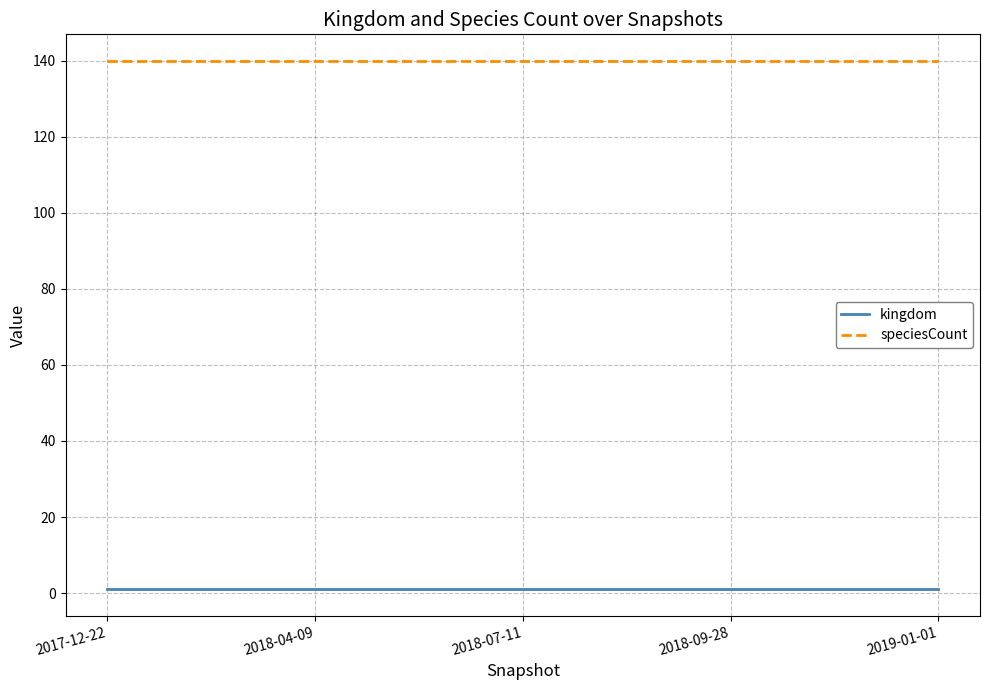

Is it true that speciesCount equals 42 at 2018-04-09?

False